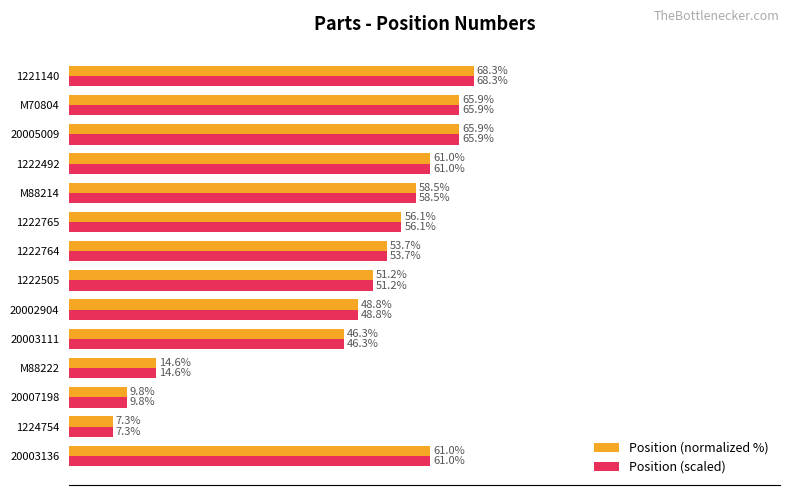

Is the value of Position (normalized %) at 20003136 greater than the value of Position (scaled) at M88214?

Yes